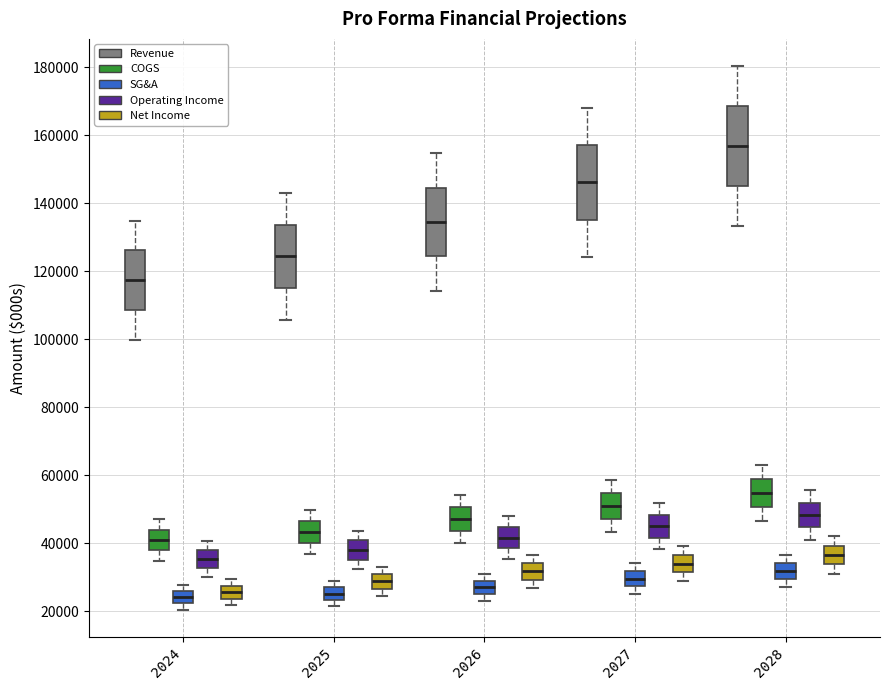

Which box has the highest median line?

2028 (Revenue)